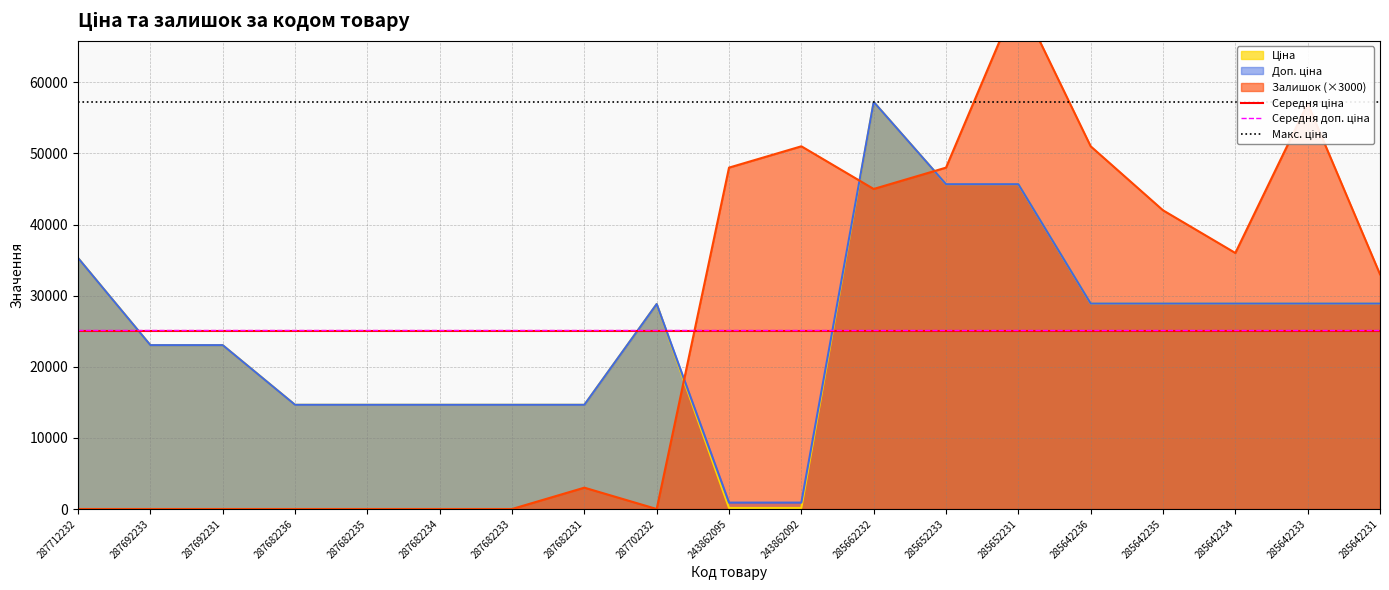

What is the value of the Середня ціна point at the 1st from the left?

25093.6